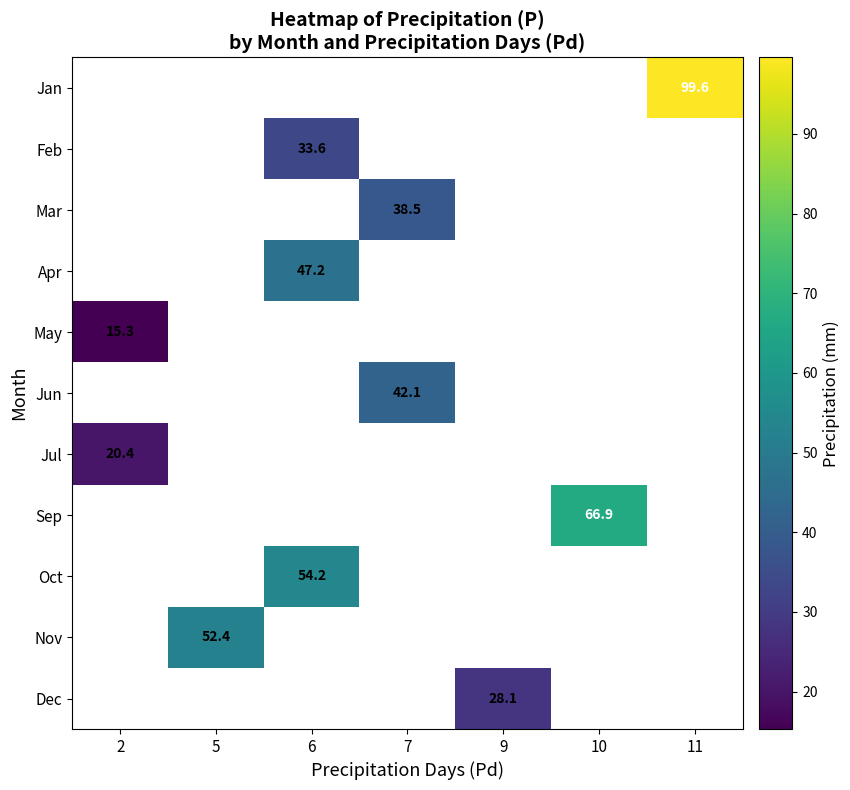

Which has a higher value, 7 or 11?

11